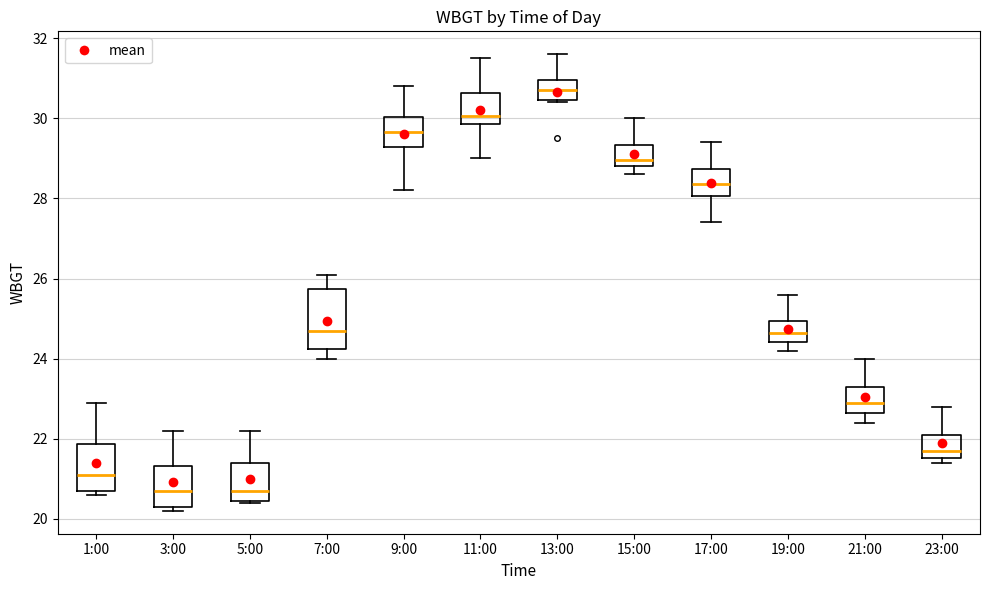

Reading left to right, read every box against the y-axis: the position of its median line, the range the box covers, and the ends of its whiskers. The values are not printed on the chart, so give them approximately, as read against the axis.

1:00: median 21.2, box 20.8 to 21.8, whiskers 20.6 to 23.0
3:00: median 20.8, box 20.4 to 21.4, whiskers 20.2 to 22.2
5:00: median 20.8, box 20.4 to 21.4, whiskers 20.4 to 22.2
7:00: median 24.8, box 24.2 to 25.8, whiskers 24.0 to 26.2
9:00: median 29.6, box 29.2 to 30.0, whiskers 28.2 to 30.8
11:00: median 30.0, box 29.8 to 30.6, whiskers 29.0 to 31.6
13:00: median 30.8, box 30.4 to 31.0, whiskers 30.4 to 31.6
15:00: median 29.0, box 28.8 to 29.4, whiskers 28.6 to 30.0
17:00: median 28.4, box 28.0 to 28.8, whiskers 27.4 to 29.4
19:00: median 24.6, box 24.4 to 25.0, whiskers 24.2 to 25.6
21:00: median 23.0, box 22.6 to 23.4, whiskers 22.4 to 24.0
23:00: median 21.8, box 21.6 to 22.2, whiskers 21.4 to 22.8